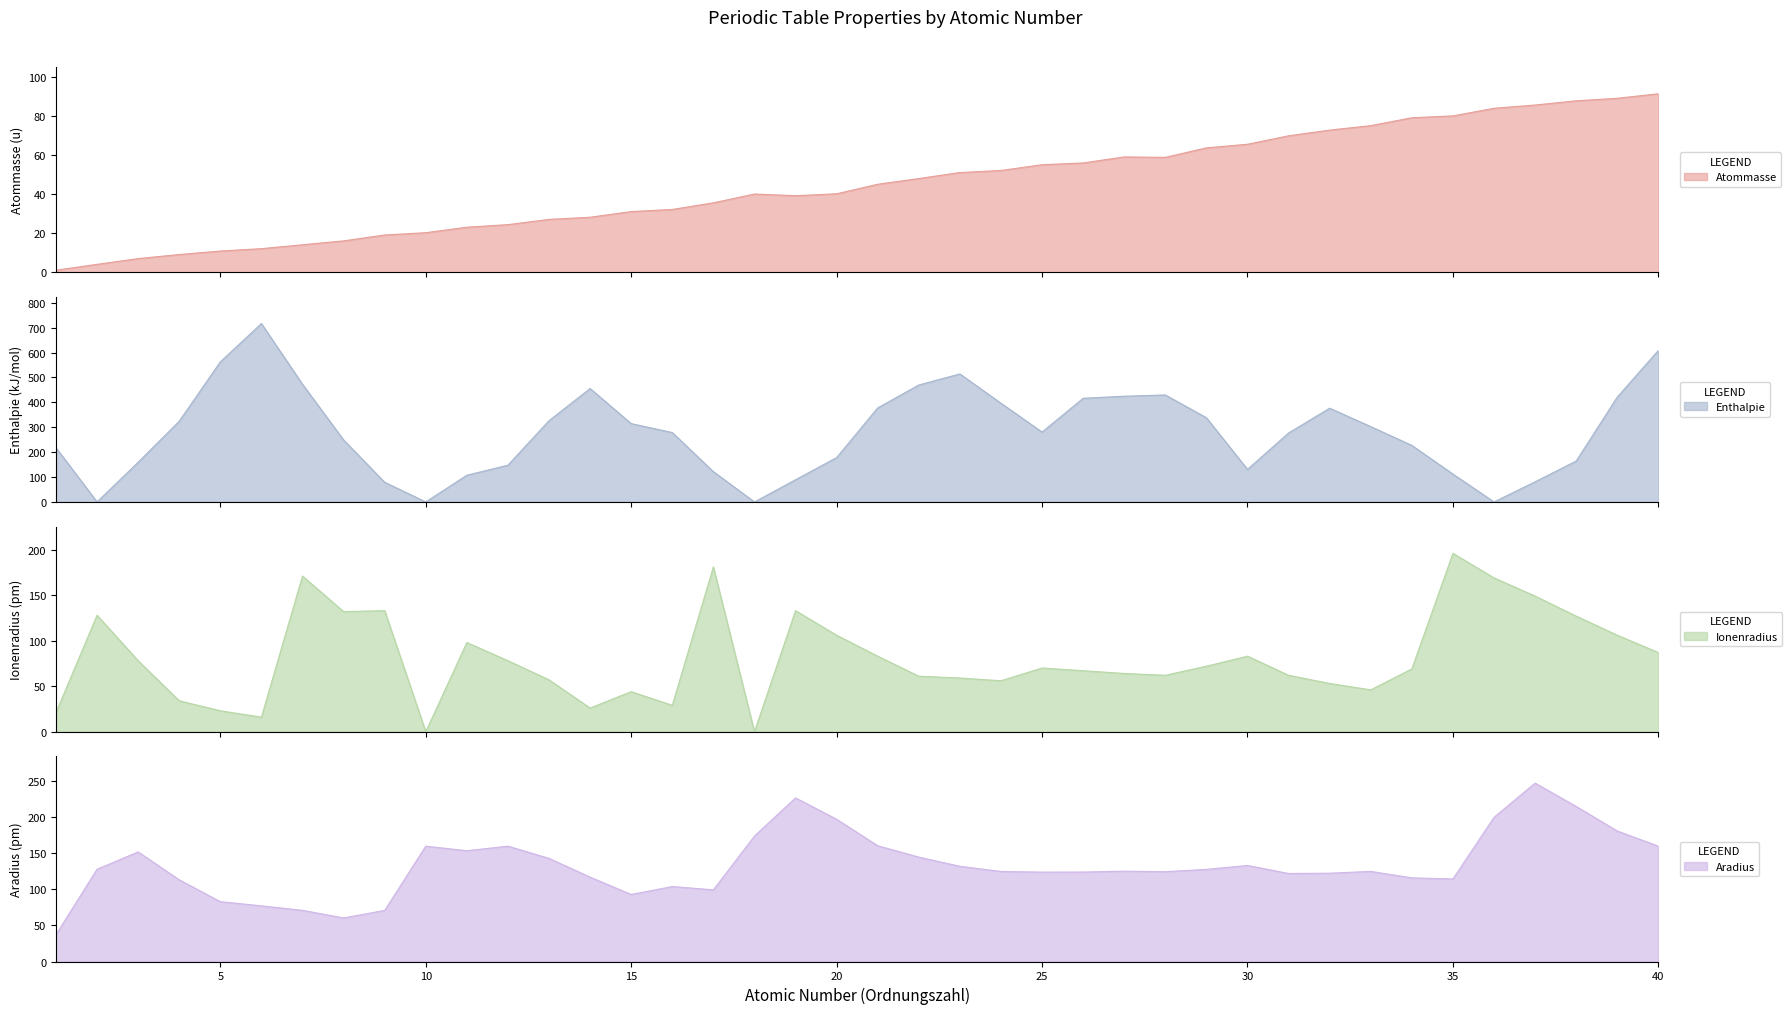

How many positive values does the Enthalpie series have?

36